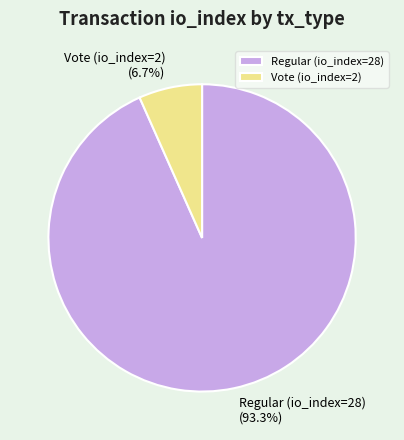

What percentage is the Regular (io_index=28) slice, to the nearest percent?

93%